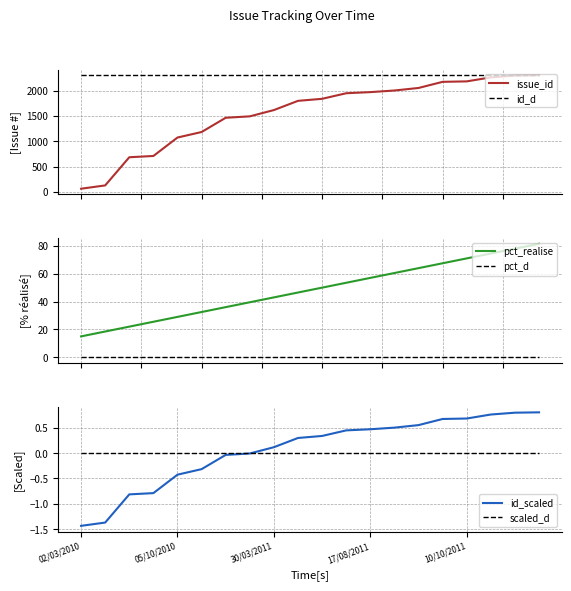

The value of id_d at 6 is 3564.0. True or false?

False